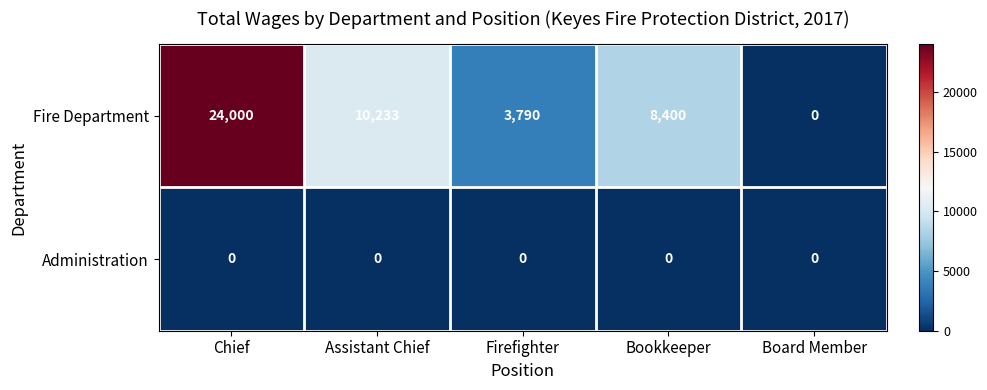

At which label does Fire Department first exceed 8400?

Chief